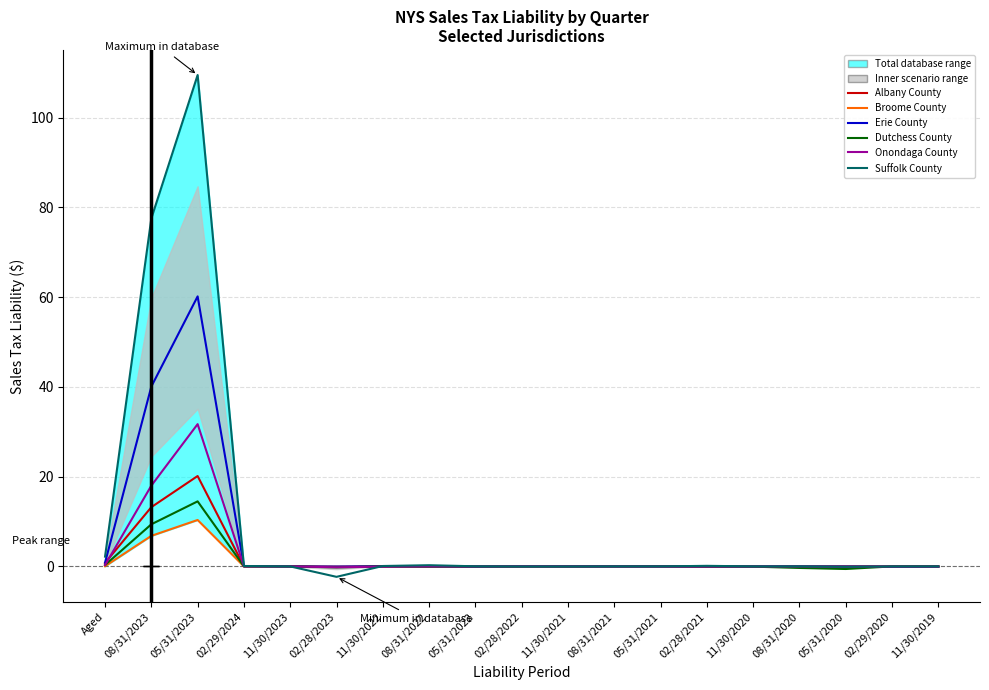

What are all the series names shown in the legend?

Albany County, Broome County, Erie County, Dutchess County, Onondaga County, Suffolk County